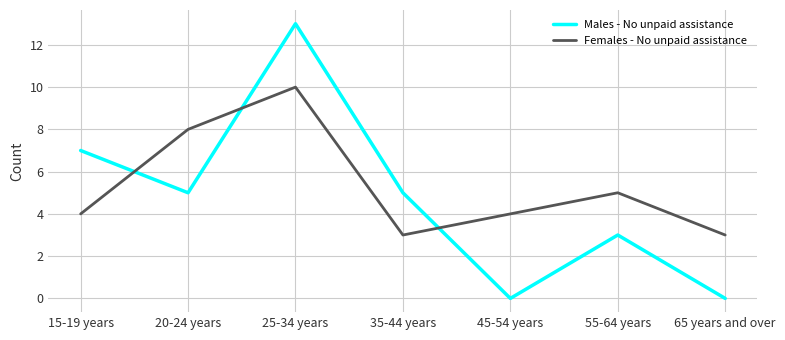

What is the spread (max minus min) of values at 15-19 years?

3